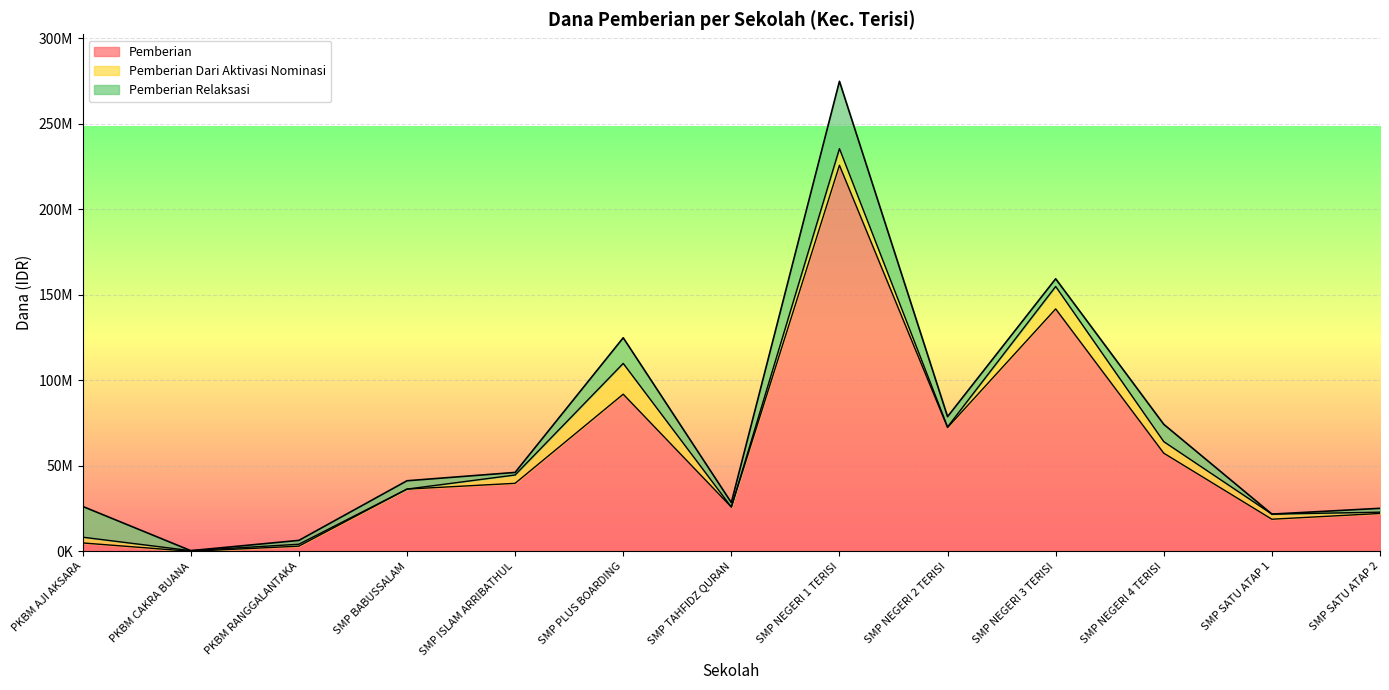

Reading right to left, transcribe all the data shown in this chart.

Pemberian: SMP SATU ATAP 2=22125000	SMP SATU ATAP 1=18750000	SMP NEGERI 4 TERISI=57375000	SMP NEGERI 3 TERISI=141750000	SMP NEGERI 2 TERISI=72375000	SMP NEGERI 1 TERISI=225750000	SMP TAHFIDZ QURAN=25875000	SMP PLUS BOARDING=91875000	SMP ISLAM ARRIBATHUL=39750000	SMP BABUSSALAM=36375000	PKBM RANGGALANTAKA=3000000	PKBM CAKRA BUANA=0	PKBM AJI AKSARA=4875000
Pemberian Dari Aktivasi Nominasi: SMP SATU ATAP 2=750000	SMP SATU ATAP 1=3000000	SMP NEGERI 4 TERISI=6750000	SMP NEGERI 3 TERISI=13125000	SMP NEGERI 2 TERISI=375000	SMP NEGERI 1 TERISI=9750000	SMP TAHFIDZ QURAN=0	SMP PLUS BOARDING=18000000	SMP ISLAM ARRIBATHUL=4875000	SMP BABUSSALAM=0	PKBM RANGGALANTAKA=1125000	PKBM CAKRA BUANA=375000	PKBM AJI AKSARA=3375000
Pemberian Relaksasi: SMP SATU ATAP 2=2250000	SMP SATU ATAP 1=0	SMP NEGERI 4 TERISI=10125000	SMP NEGERI 3 TERISI=4500000	SMP NEGERI 2 TERISI=6000000	SMP NEGERI 1 TERISI=39375000	SMP TAHFIDZ QURAN=2625000	SMP PLUS BOARDING=15000000	SMP ISLAM ARRIBATHUL=1500000	SMP BABUSSALAM=4875000	PKBM RANGGALANTAKA=2250000	PKBM CAKRA BUANA=0	PKBM AJI AKSARA=18000000